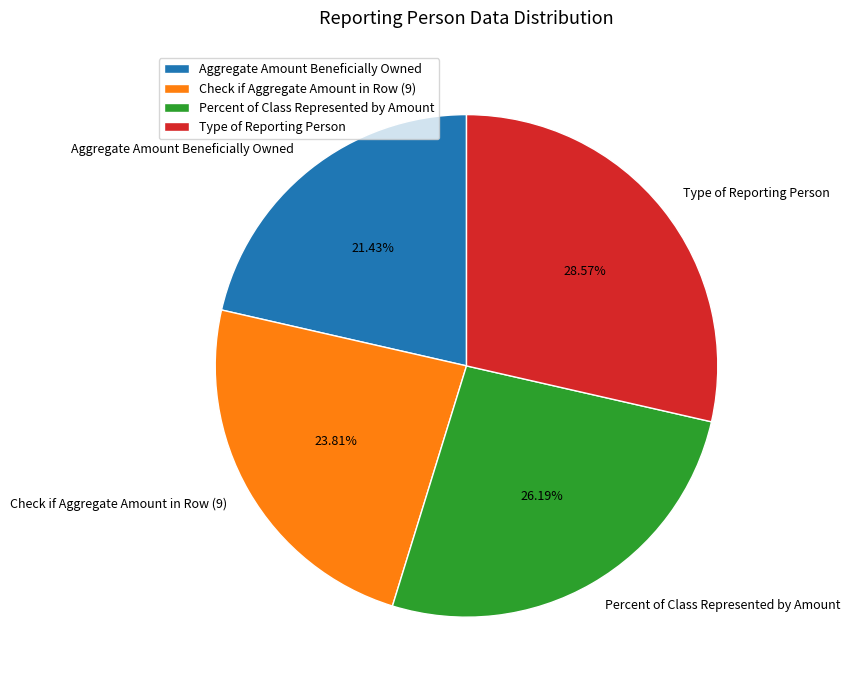

Rank the categories by value from lowest to highest.

Aggregate Amount Beneficially Owned, Check if Aggregate Amount in Row (9), Percent of Class Represented by Amount, Type of Reporting Person